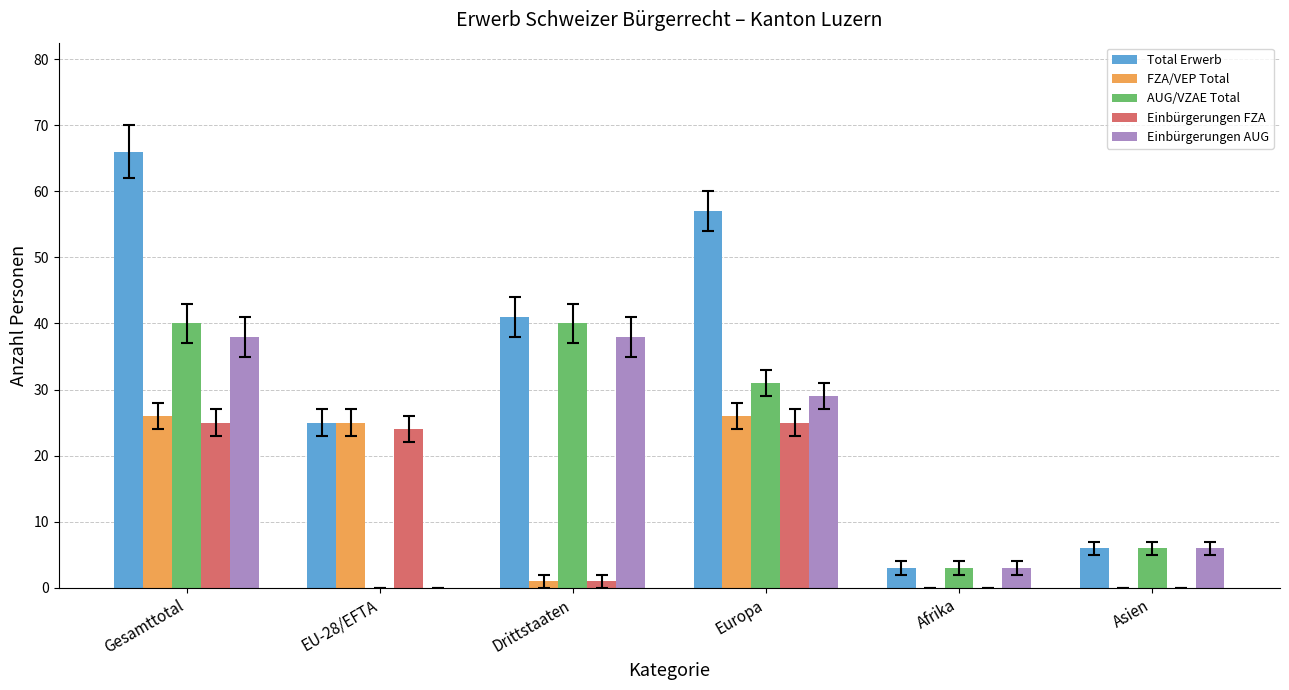

What is the sum of all Total Erwerb values?

198